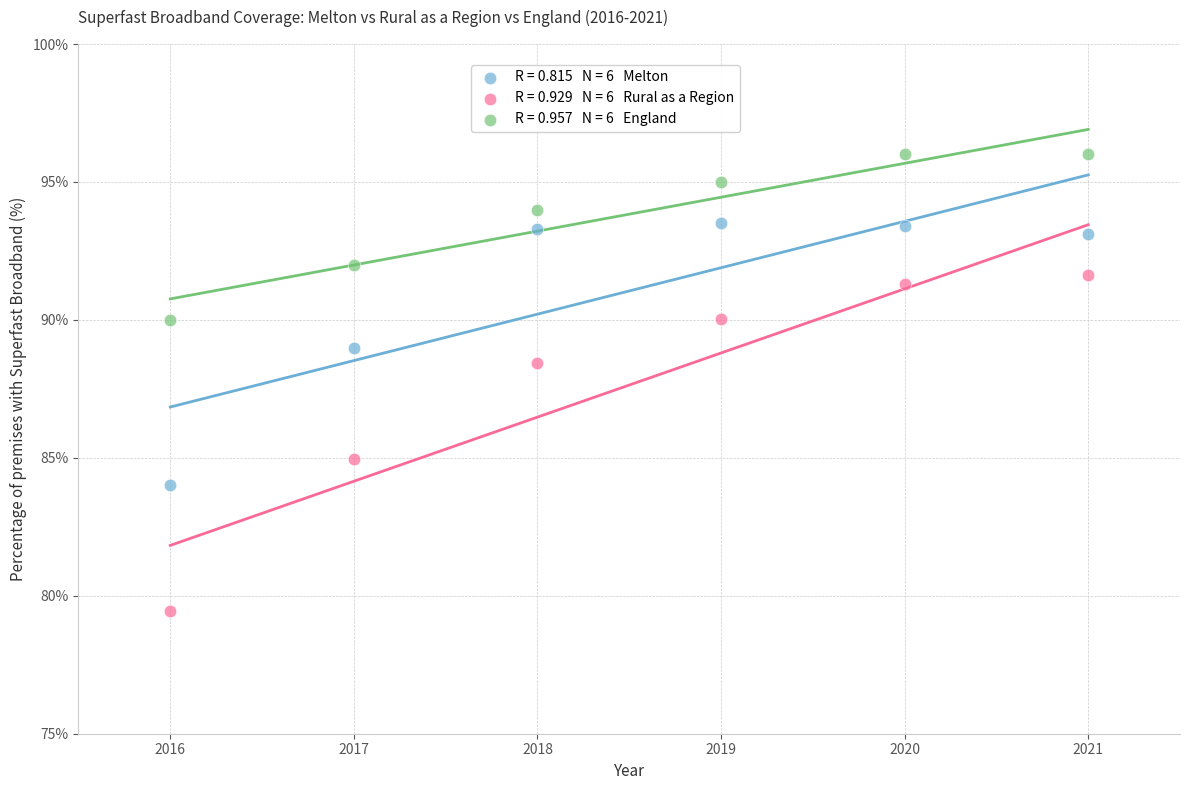

Across all series, what Y value is closest to 87?

88.4